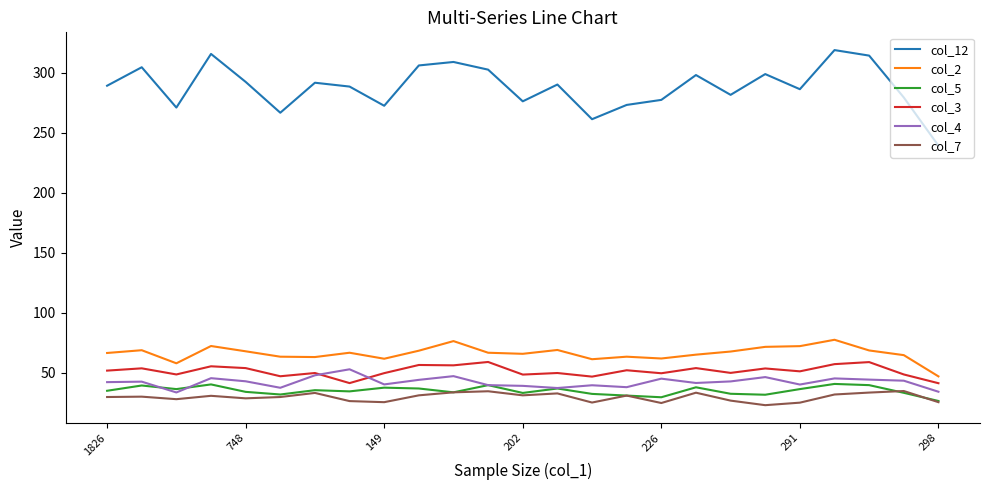

What is the maximum value shown in the chart?

318.9